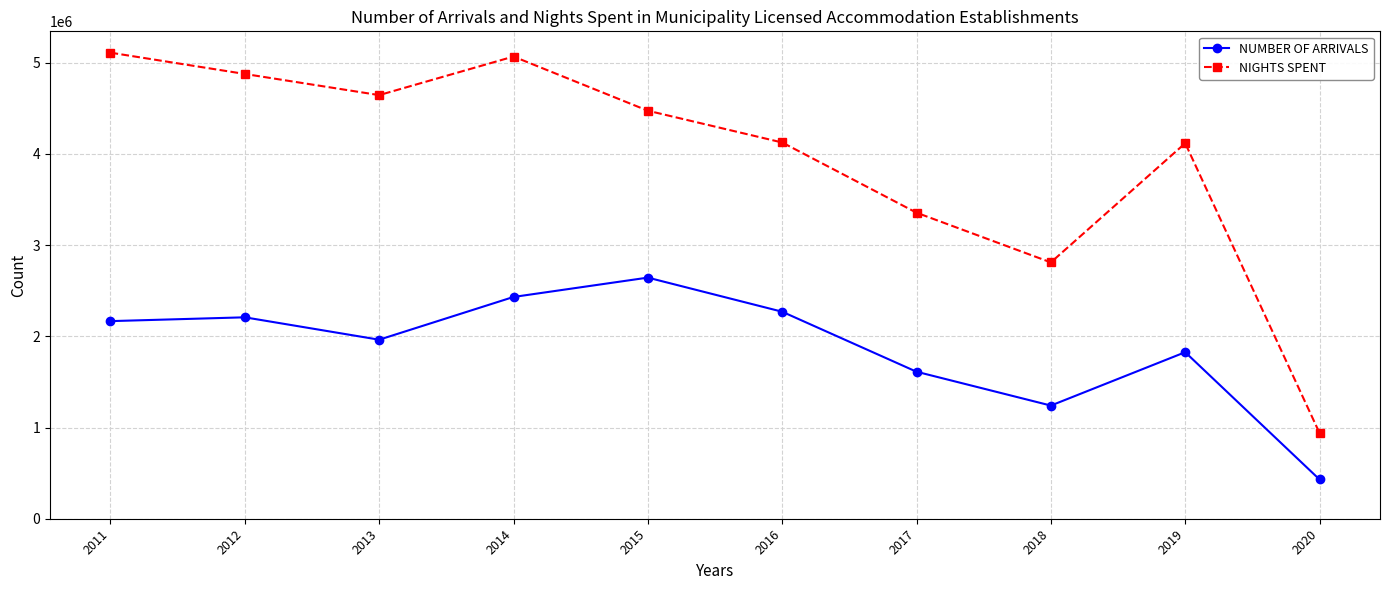

How many interior local peaks does the NIGHTS SPENT series have?

2